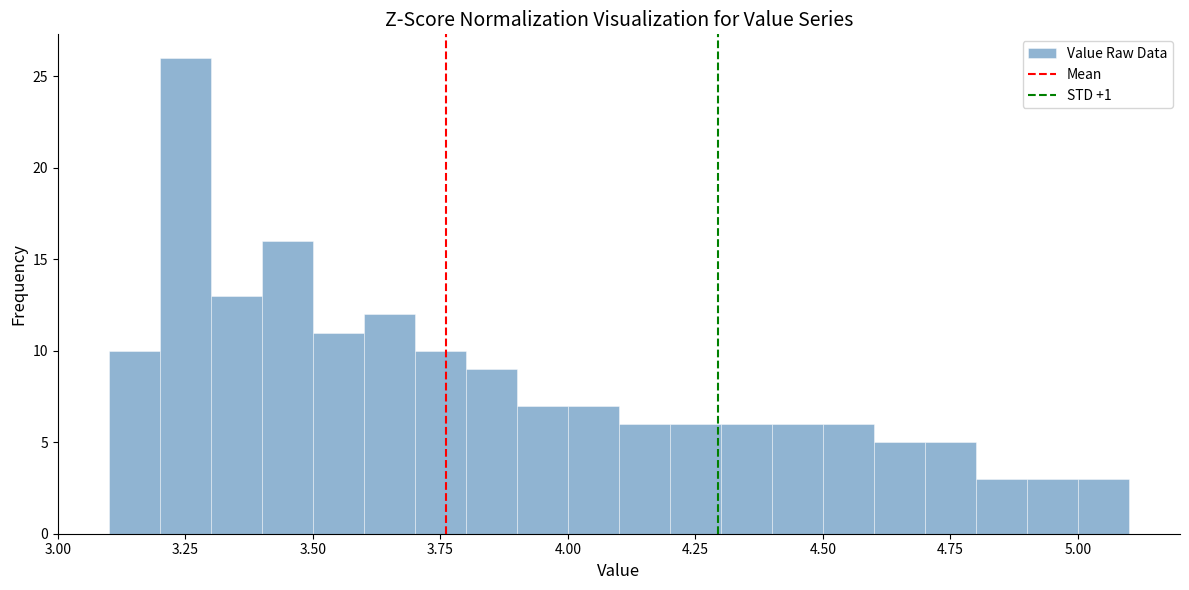

Read against the x-axis, roughly where is the centre of the tallest bar?

3.25